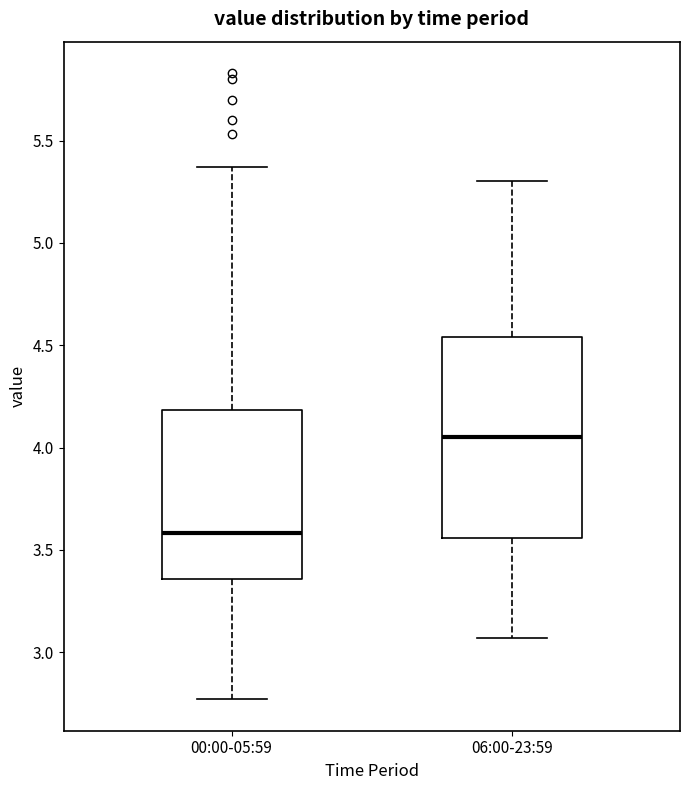

Where does the median line of the box for 06:00-23:59 sit on the y-axis? The values are not printed on the chart, so give them approximately, as read against the axis.

4.05